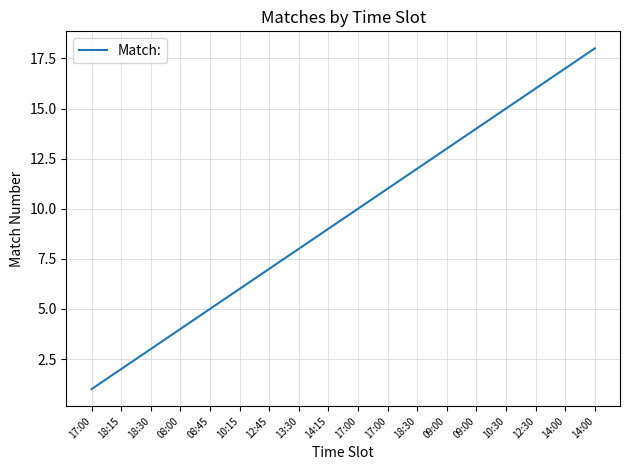

Does the chart have visible grid lines?

Yes